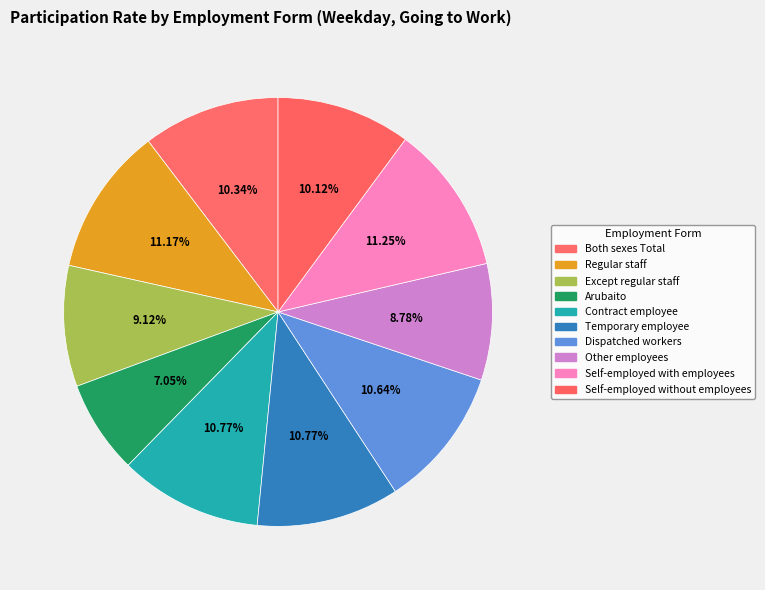

How many segments does this pie chart have?

10